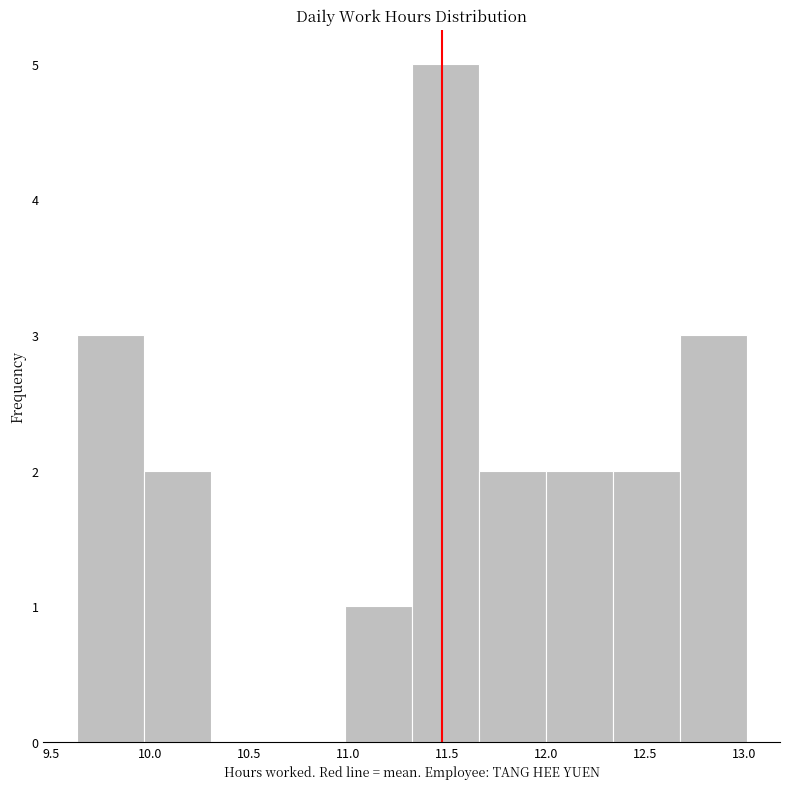

Reading left to right, transcribe this chart: for each bar, give the range it covers on the x-axis and its height. Neither the bar edges nor the heights are printed on the chart, so give them approximately, as read against the axes.

9.65 to 9.95: 3
9.95 to 10.30: 2
10.30 to 10.65: 0
10.65 to 11.00: 0
11.00 to 11.30: 1
11.30 to 11.65: 5
11.65 to 12.00: 2
12.00 to 12.35: 2
12.35 to 12.65: 2
12.65 to 13.00: 3